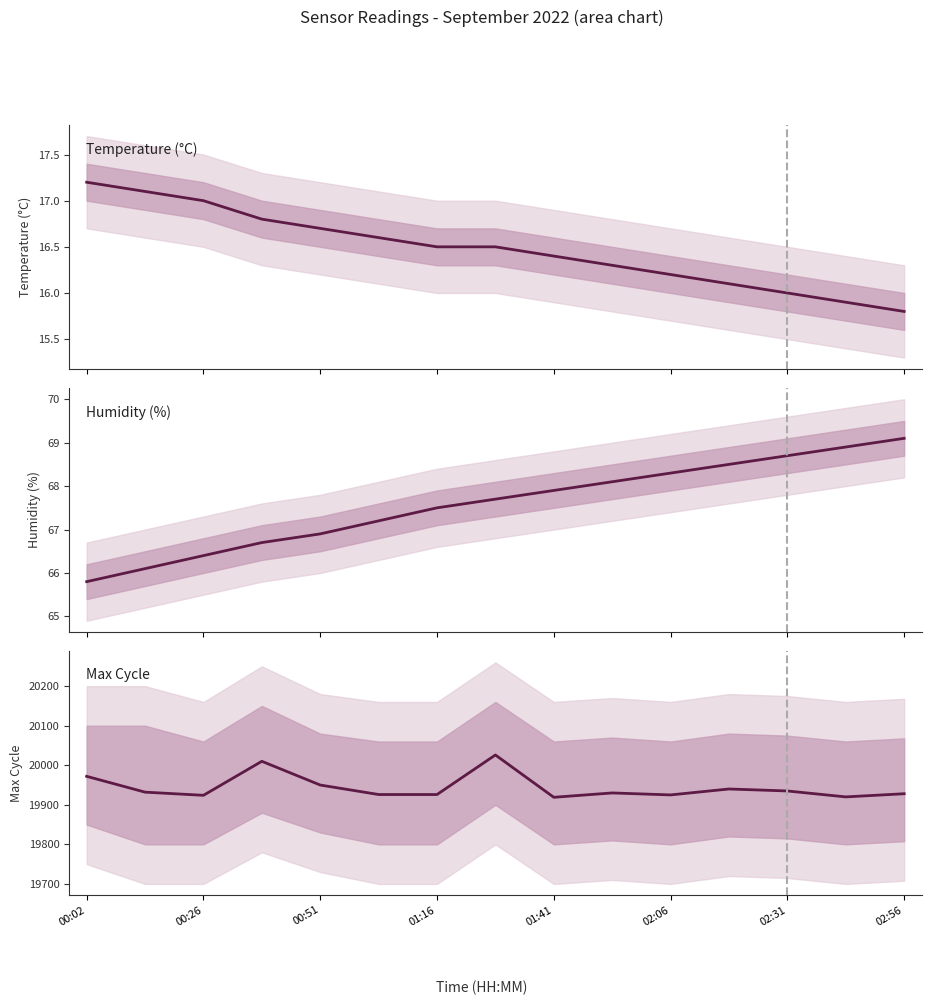

What is the minimum value shown in the chart?

15.8